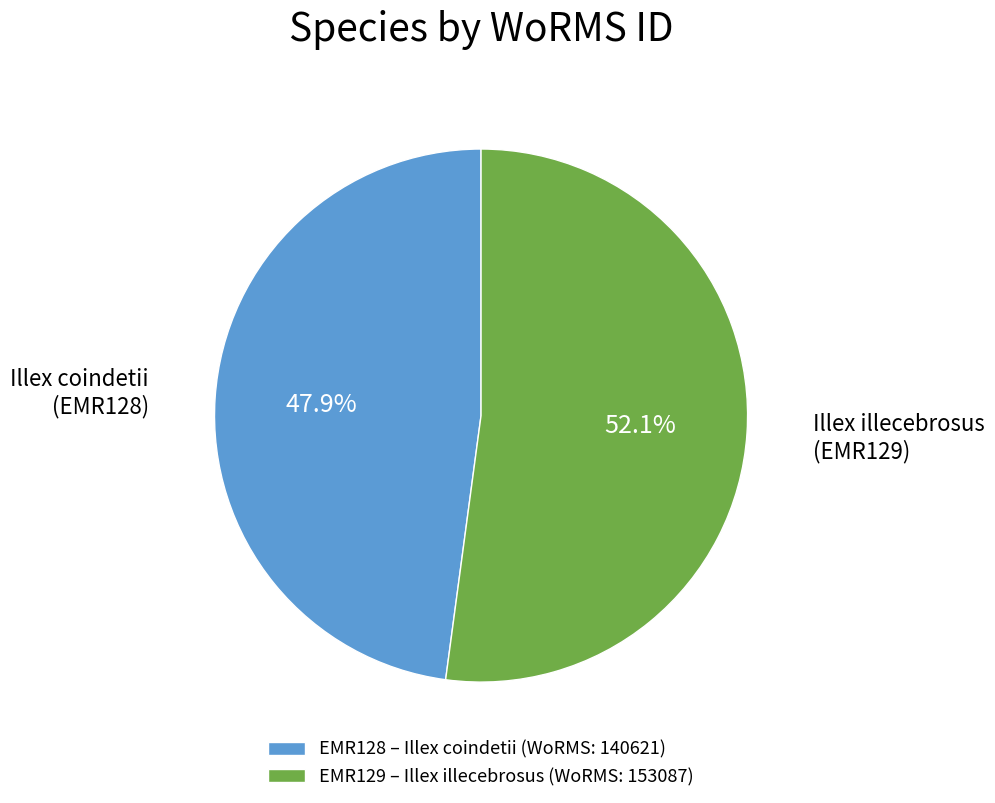

How much of the chart is everything except EMR129 – Illex illecebrosus (WoRMS: 153087)?

47.9%